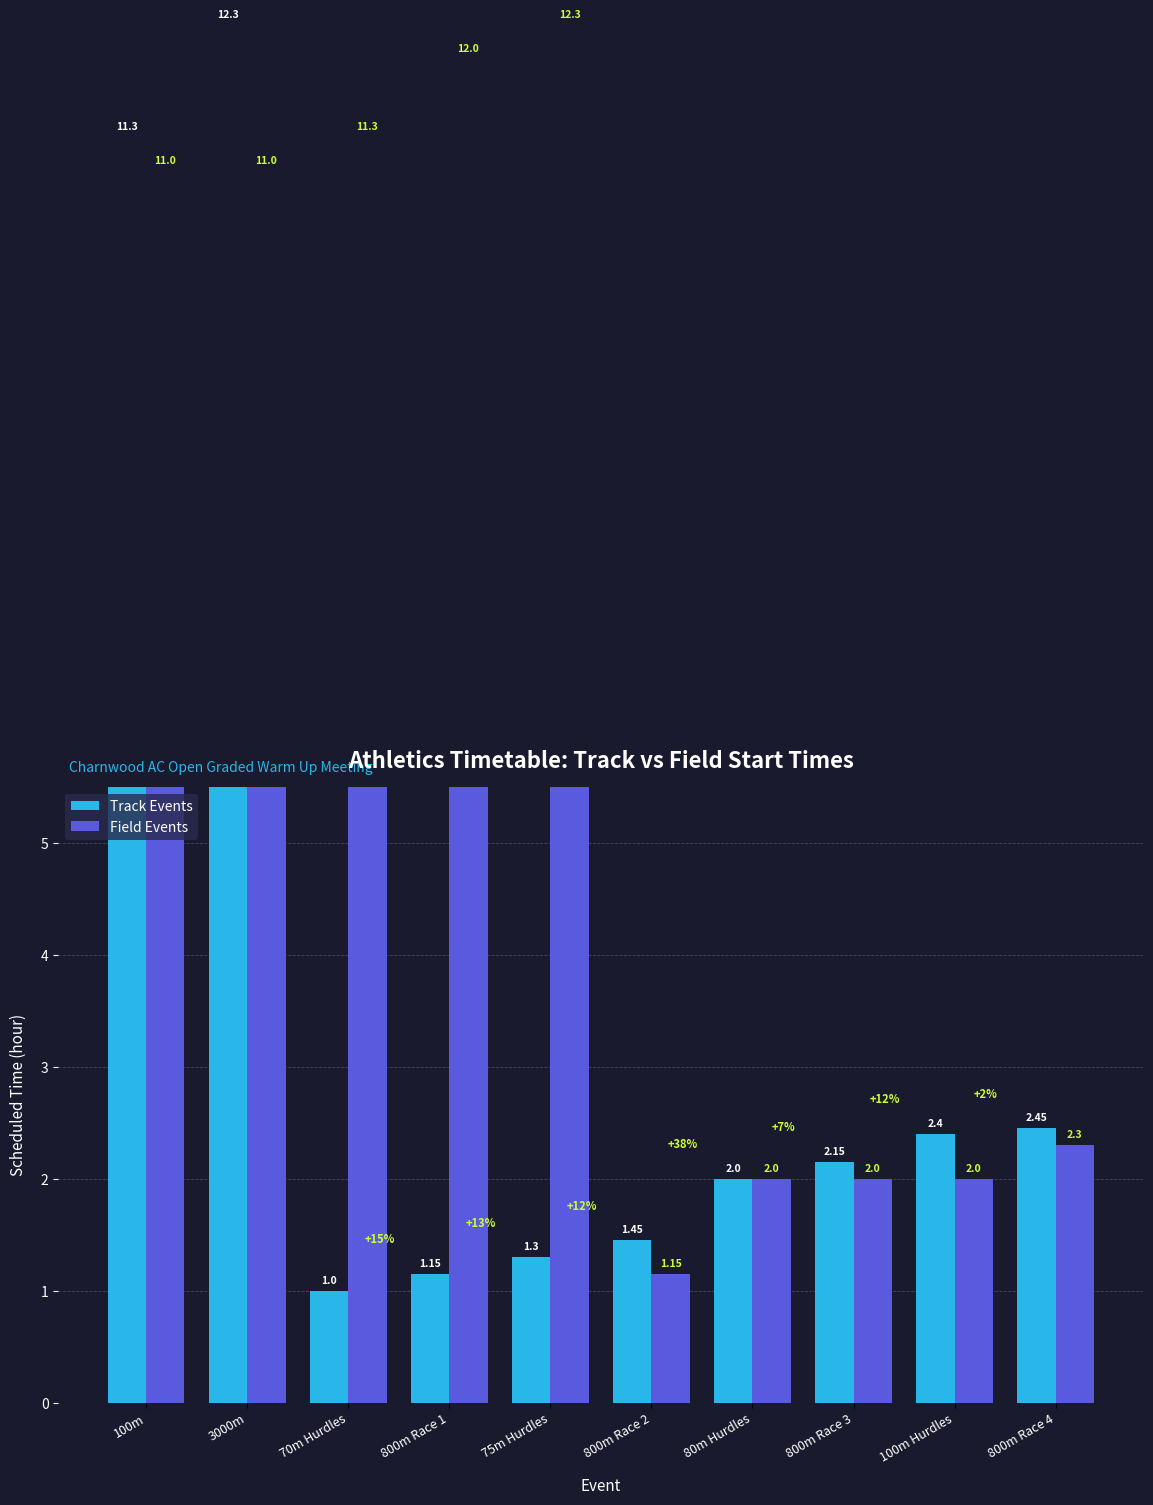

Is the value of Track Events at 3000m greater than the value of Field Events at 80m Hurdles?

Yes